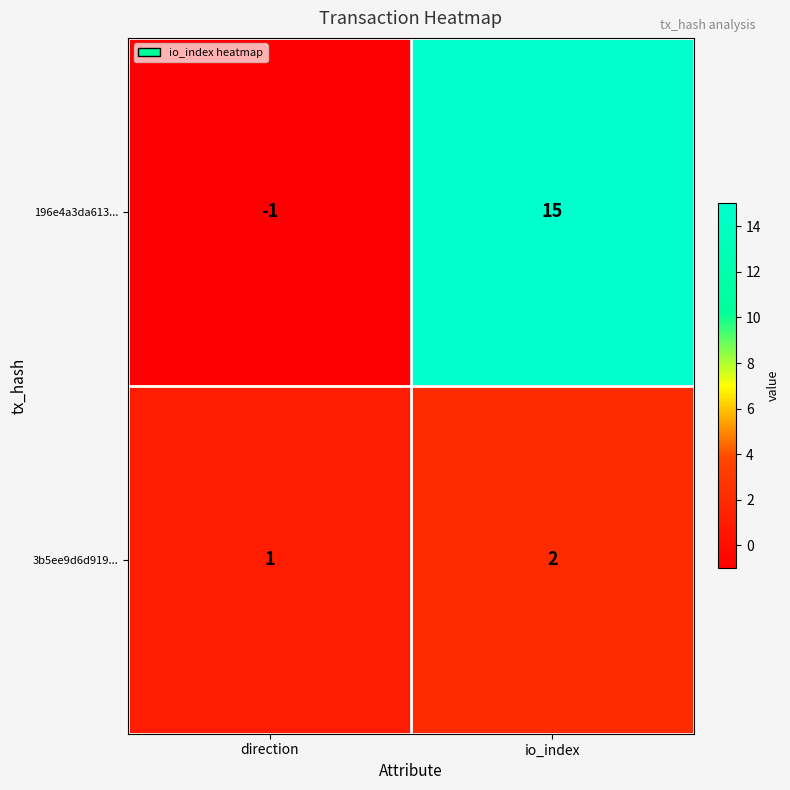

Where is 196e4a3da613... nearest to the value 7?

direction